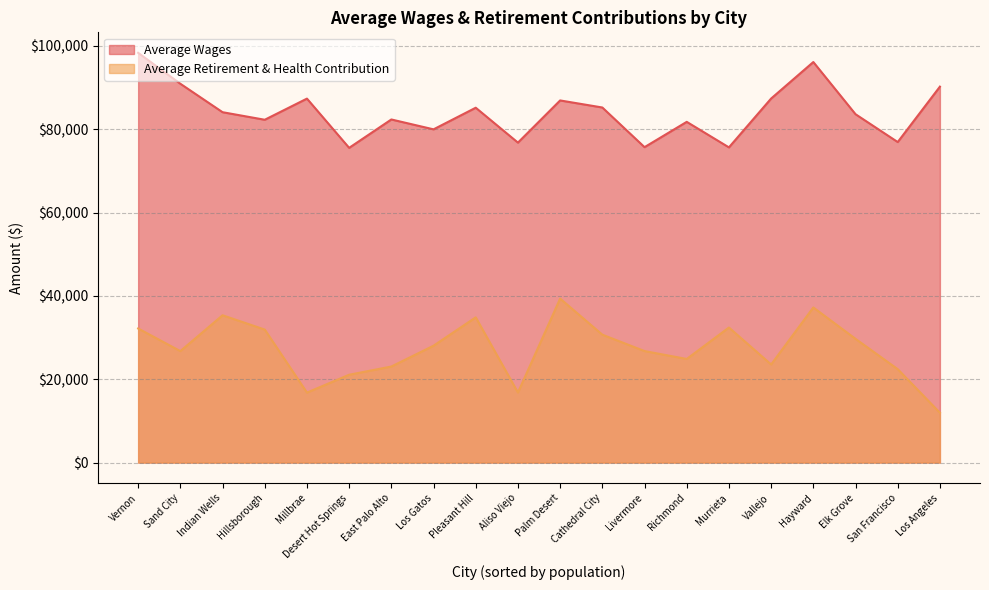

True or false: Average Wages has more than 0 interior local peaks.

True